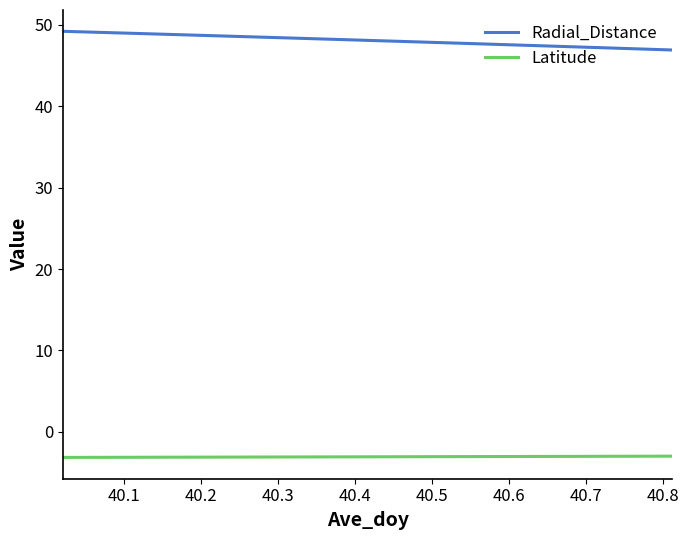

What is the difference between the maximum and minimum values in the Radial_Distance series?

2.3